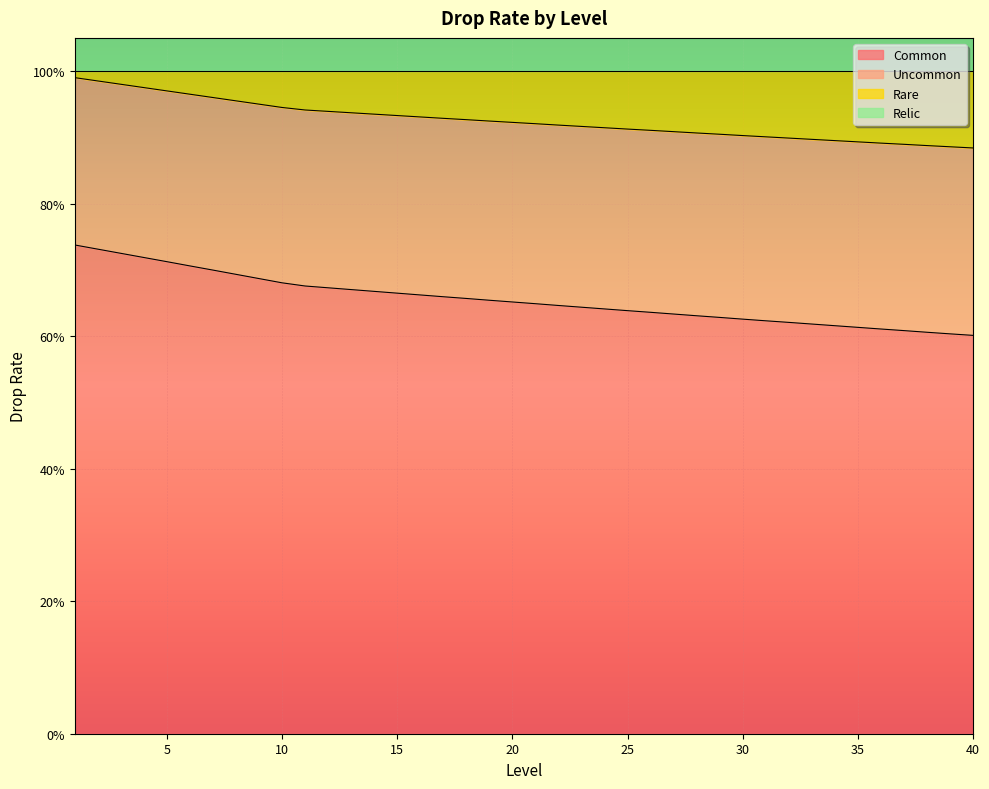

What is the difference between the maximum and minimum values in the Common series?

0.1